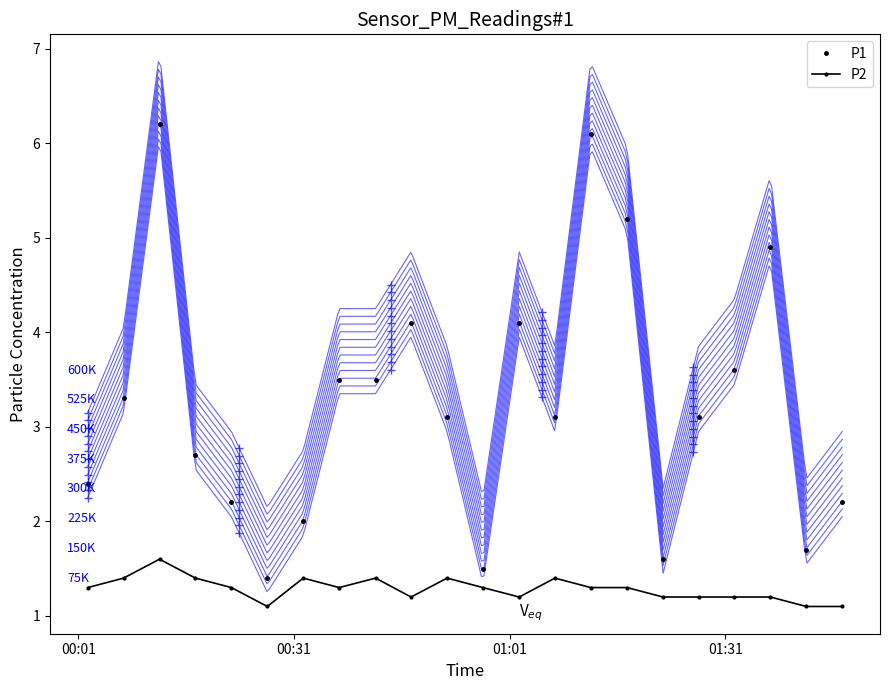

How many series are shown in this chart?

2